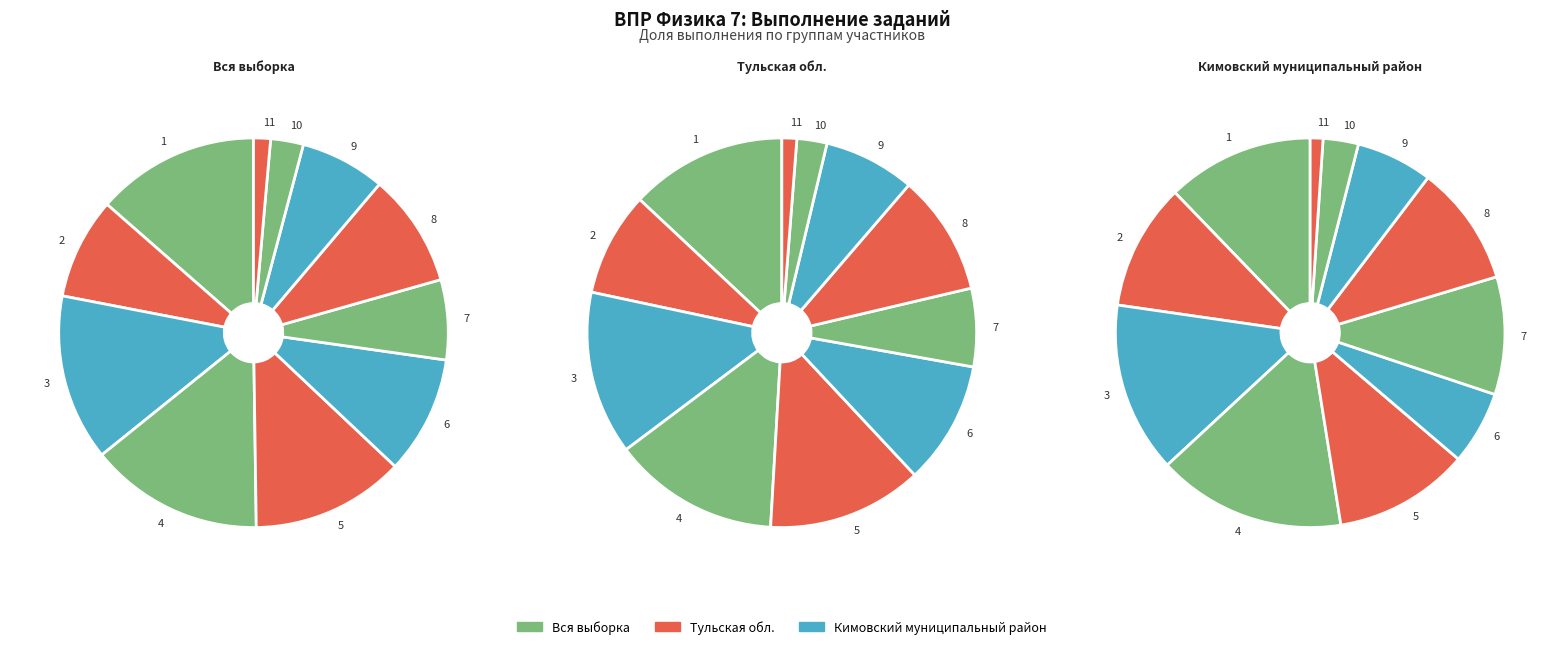

Which series has the widest spread of values?

Кимовский муниципальный район